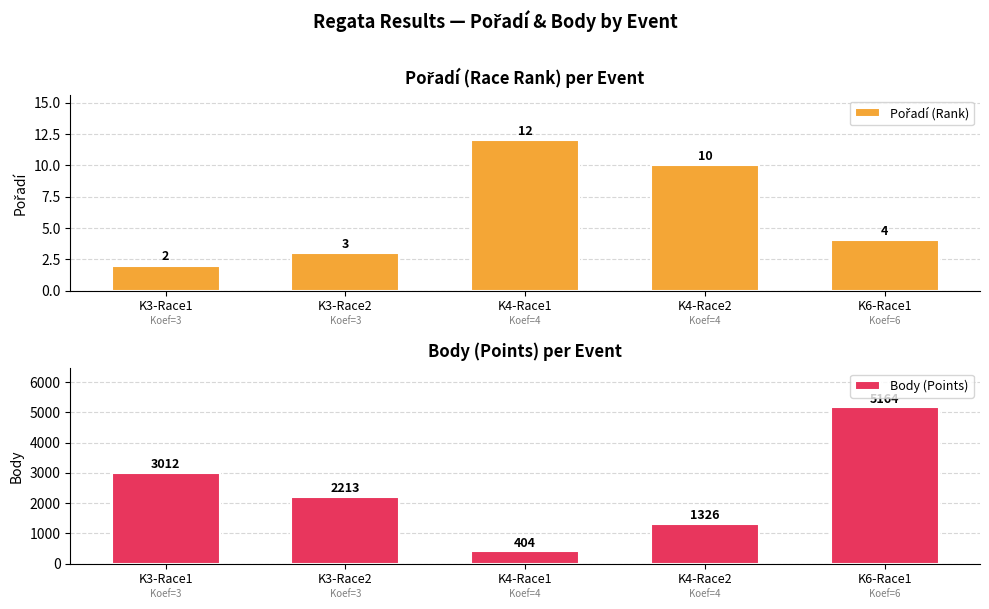

What is the label of the 3rd bar from the right?

K4-Race1